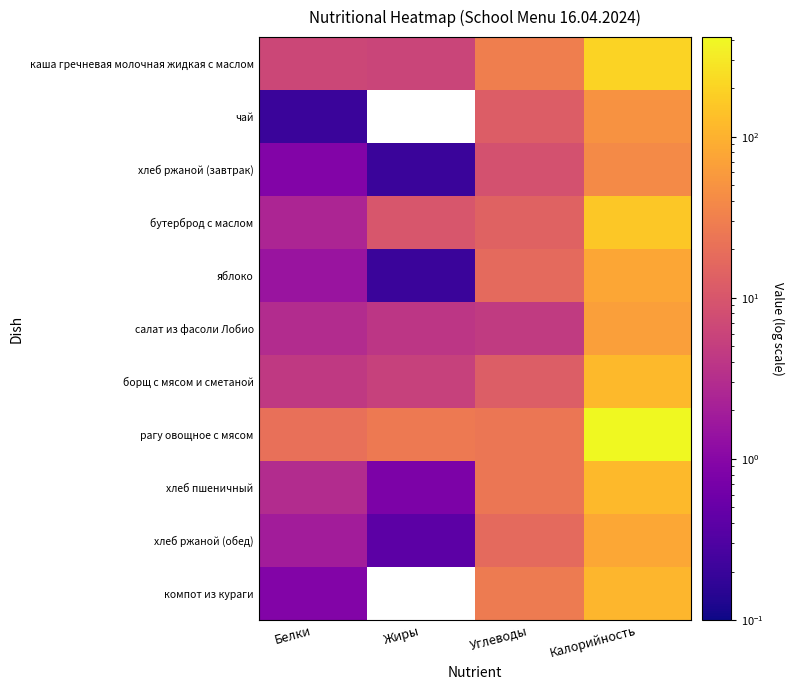

Reading left to right, transcribe all the data shown in this chart.

каша гречневая молочная жидкая с маслом: Белки=6.5	Жиры=6.1	Углеводы=30.2	Калорийность=202.0
чай: Белки=0.2	Жиры=0.0	Углеводы=12.0	Калорийность=48.8
хлеб ржаной (завтрак): Белки=0.9	Жиры=0.2	Углеводы=8.7	Калорийность=41.0
бутерброд с маслом: Белки=2.5	Жиры=9.9	Углеводы=14.5	Калорийность=157.1
яблоко: Белки=1.5	Жиры=0.2	Углеводы=17.3	Калорийность=77.0
салат из фасоли Лобио: Белки=3.0	Жиры=4.0	Углеводы=4.6	Калорийность=66.4
борщ с мясом и сметаной: Белки=4.4	Жиры=5.5	Углеводы=12.7	Калорийность=118.0
рагу овощное с мясом: Белки=20.4	Жиры=26.4	Углеводы=23.7	Калорийность=414.5
хлеб пшеничный: Белки=3.0	Жиры=0.8	Углеводы=24.3	Калорийность=116.8
хлеб ржаной (обед): Белки=1.9	Жиры=0.4	Углеводы=17.5	Калорийность=81.0
компот из кураги: Белки=0.9	Жиры=0.0	Углеводы=27.0	Калорийность=111.6